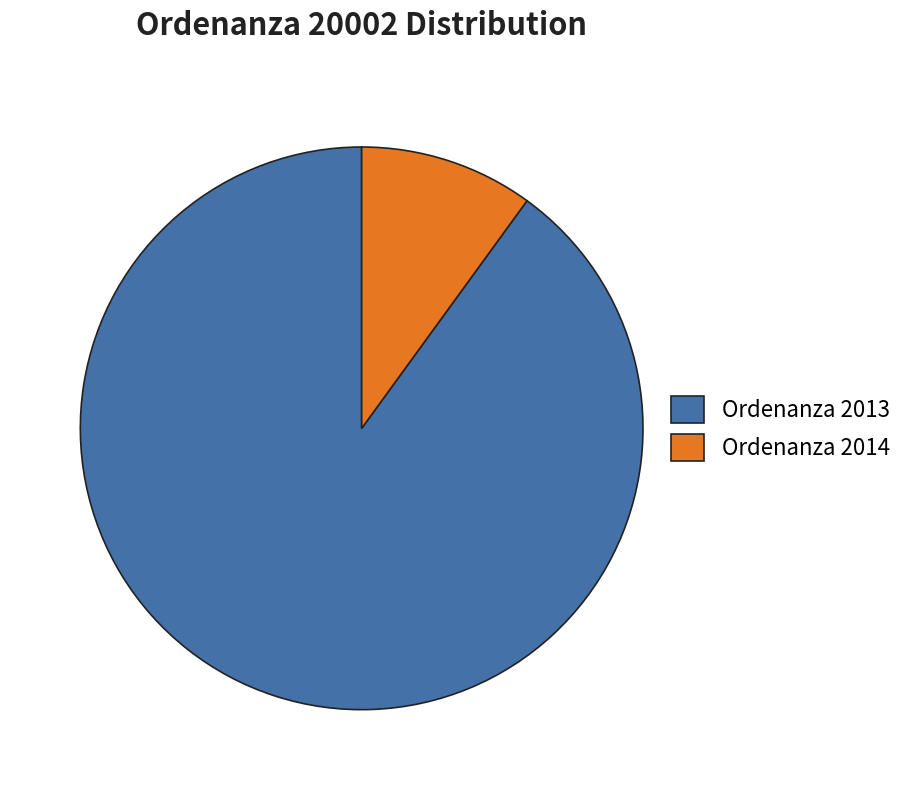

What is the largest slice in the pie chart?

Ordenanza 2013